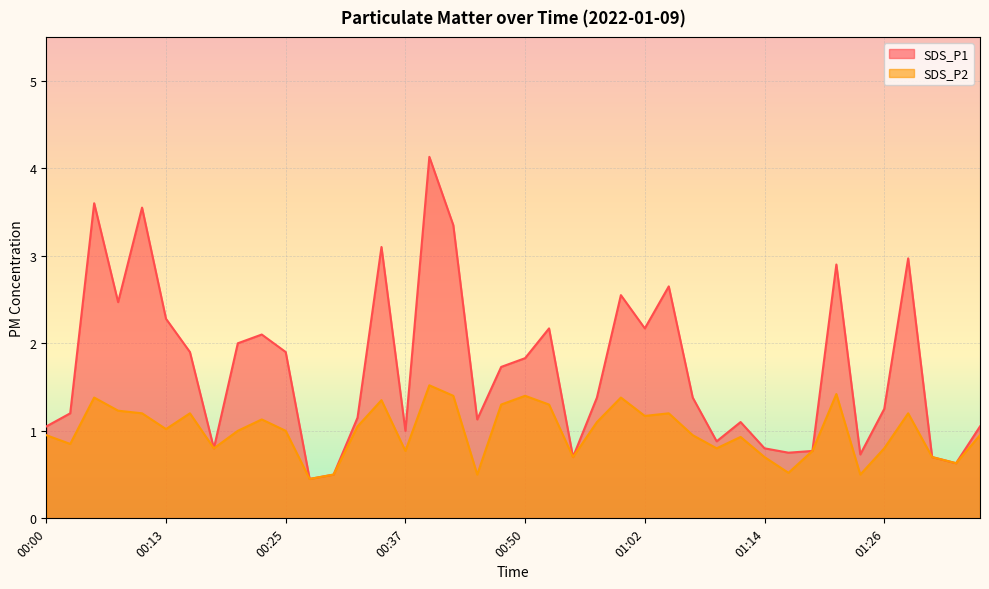

True or false: SDS_P2 and SDS_P1 intersect in this chart.

False